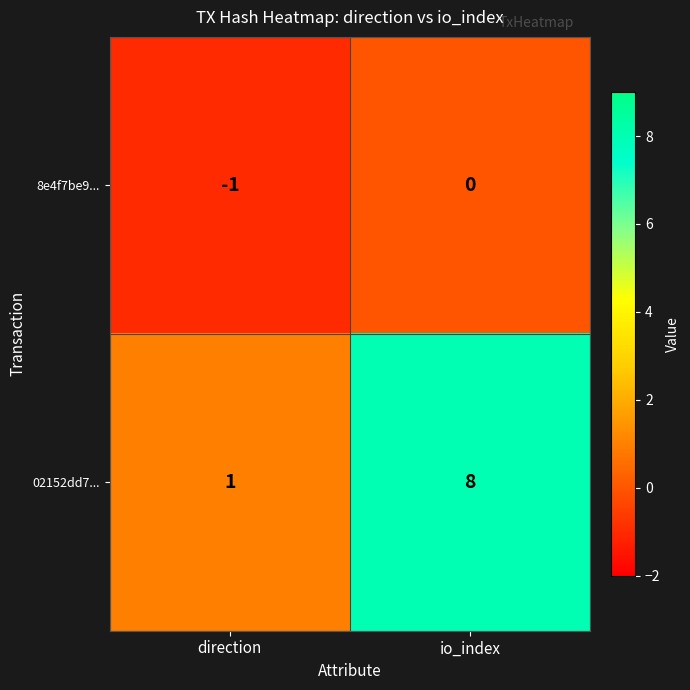

What is the difference between the maximum and minimum values in the 02152dd7... series?

7